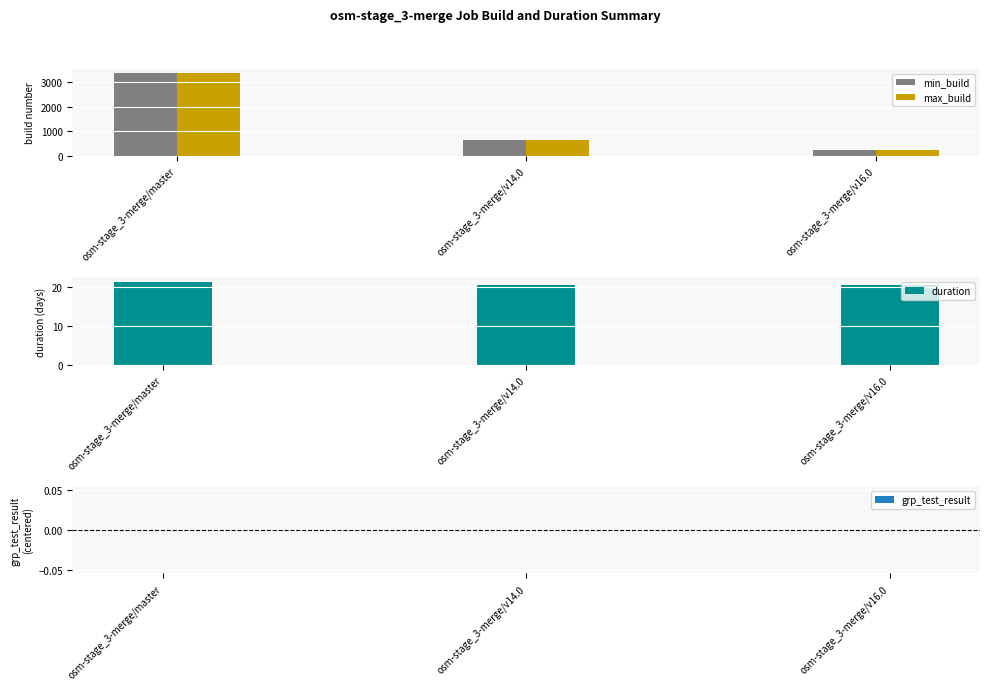

The value of max_build at osm-stage_3-merge/v16.0 is 243.0. True or false?

True